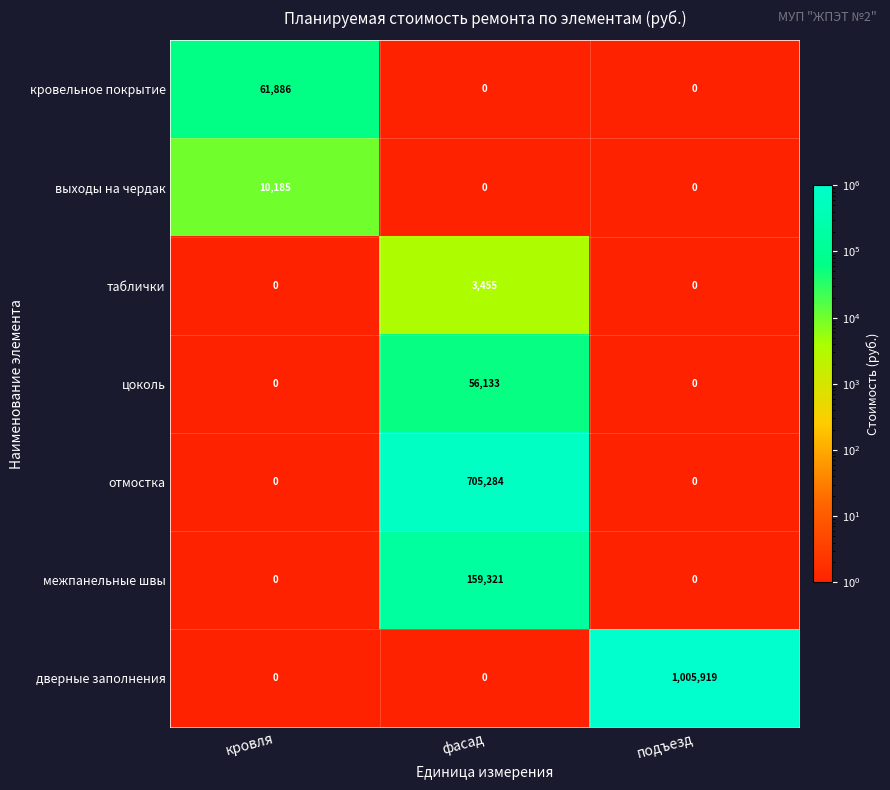

Reading left to right, extract all data points from this chart.

кровельное покрытие: 61886	0	0
выходы на чердак: 10185	0	0
таблички: 0	3455	0
цоколь: 0	56133	0
отмостка: 0	705284	0
межпанельные швы: 0	159321	0
дверные заполнения: 0	0	1005919